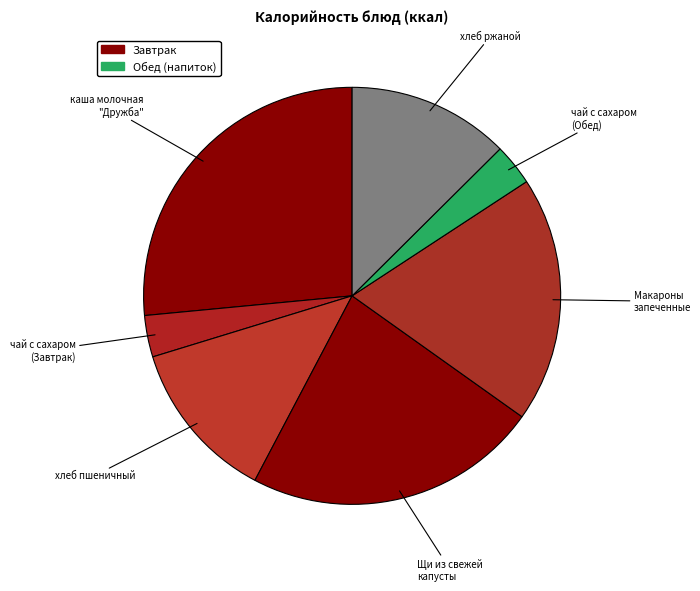

How many slices are in this pie chart?

7